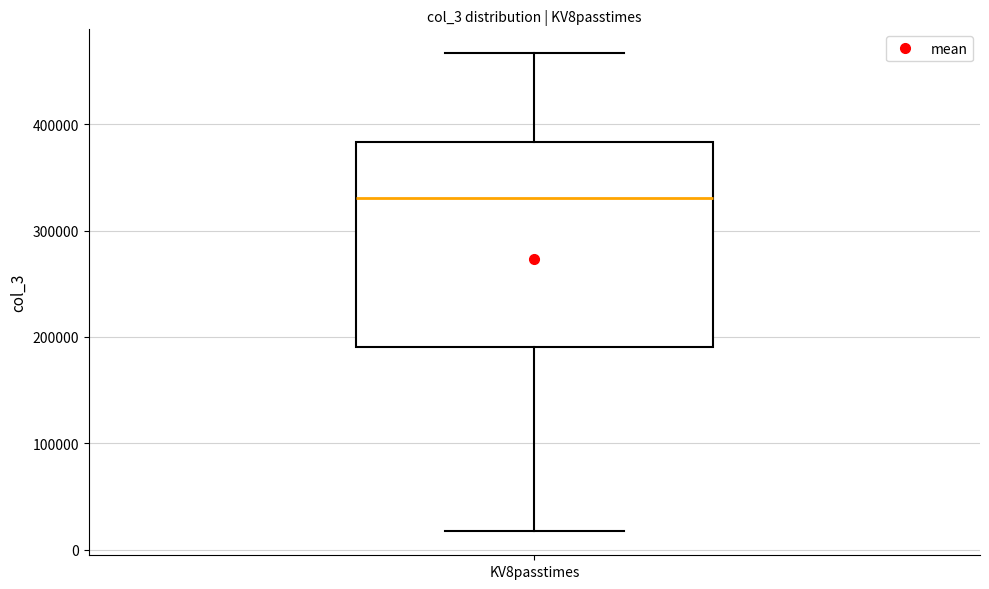

Where does the lower whisker of the box for KV8passtimes end on the y-axis? The values are not printed on the chart, so give them approximately, as read against the axis.

20000